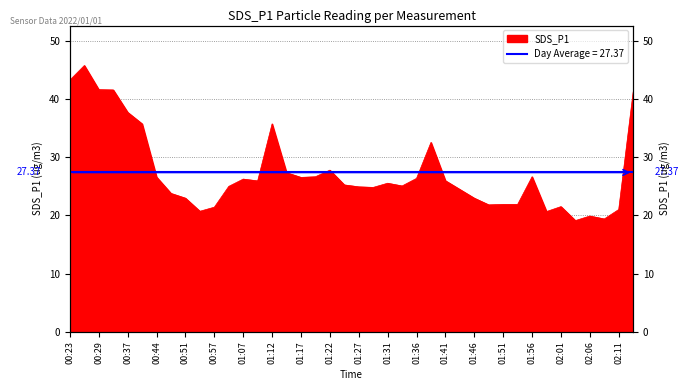

True or false: the data shows 16.8 at 00:29.

False